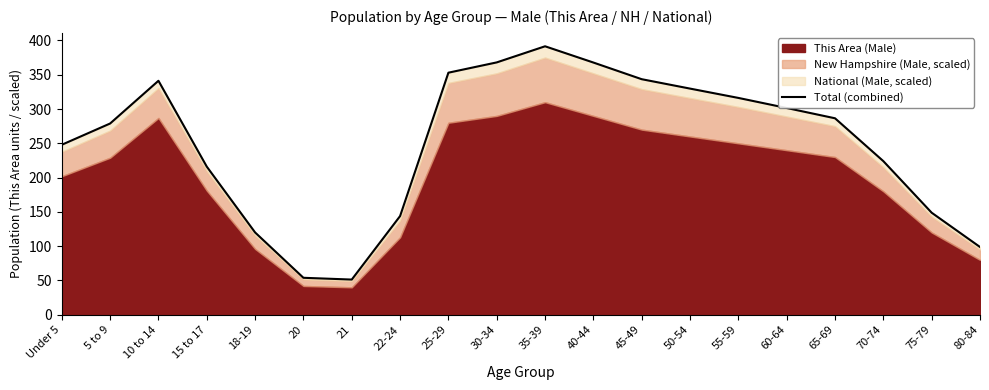

What is the label of the 5th point from the left?

18-19